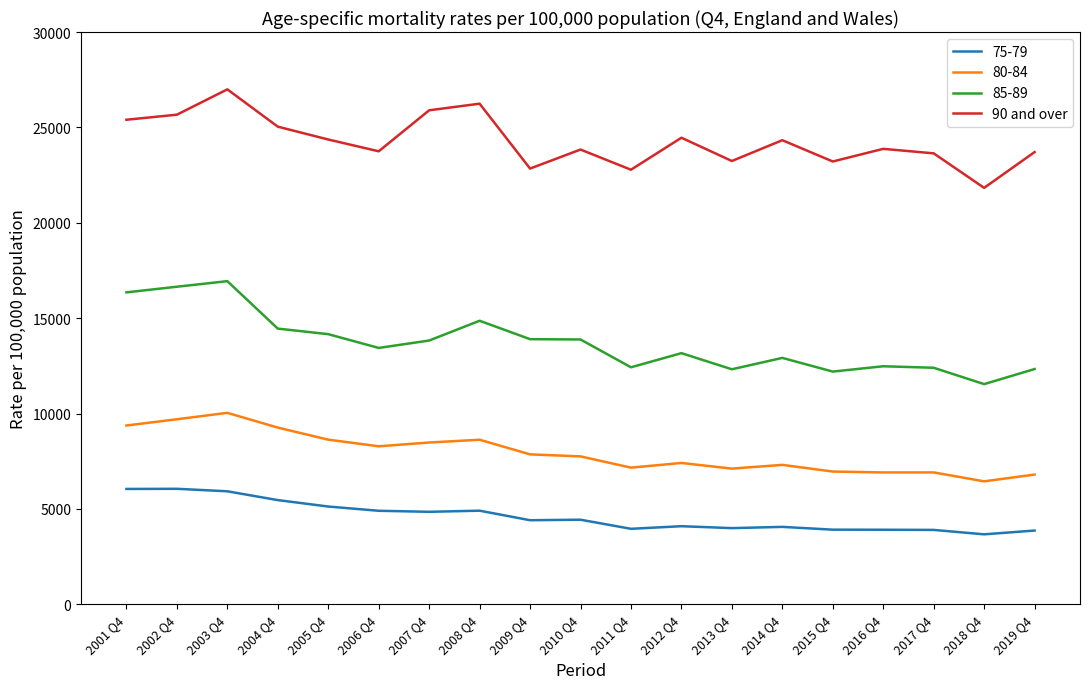

What is the difference between the maximum and minimum values in the 90 and over series?

5163.3